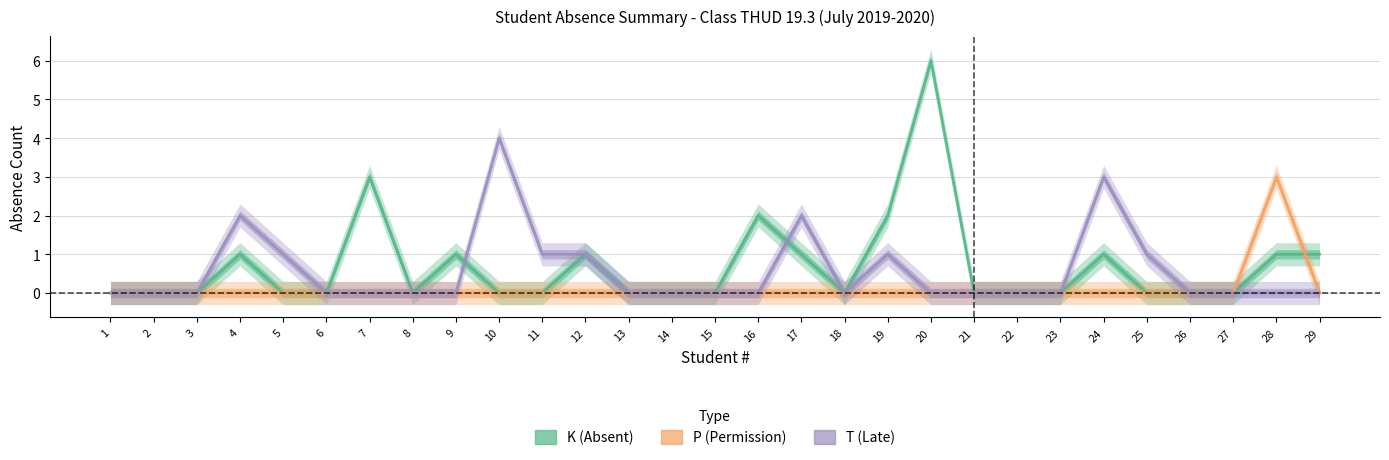

What is the approximate value of K (Absent) at 4?

1